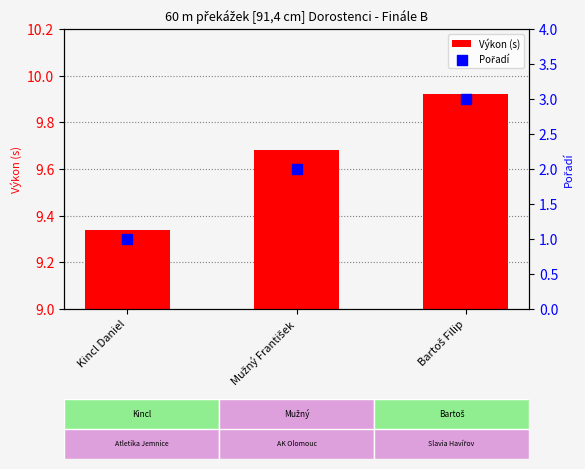

At which category is the sum across all series the highest?

Bartoš Filip